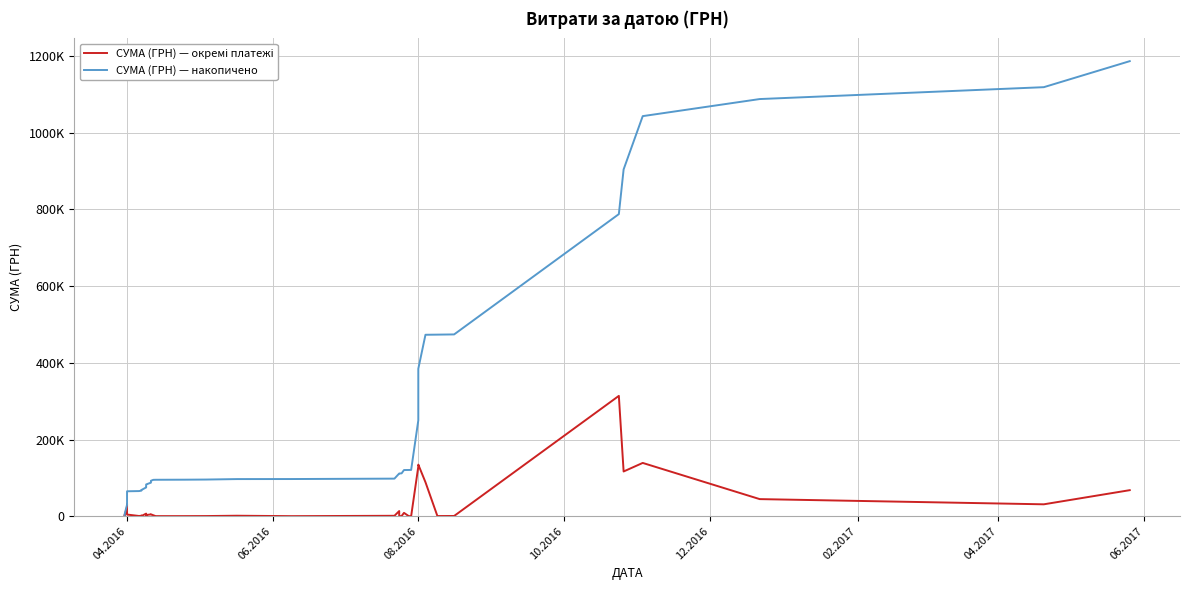

Reading left to right, what are all the values shown in this chart?

СУМА (ГРН) — окремі платежі: 2345.1	1445.4	1836.0	24252.4	30812.2	4271.8	555.8	1070.9	1303.5	387.2	6700.0	361.8	4492.8	2945.8	4695.3	4887.2	2450.2	173.9	215.5	360.7	1222.9	120.0	1049.9	13386.1	11.2	359.1	8661.0	199.0	97.8	129392.8	134483.0	88624.9	361.8	551.0	313793.7	116622.6	138905.7	44546.3	30978.0	67870.2
СУМА (ГРН) — накопичено: 2345.1	3790.5	5626.5	29878.9	60691.1	64962.9	65518.7	66589.6	67893.1	68280.2	74980.2	75342.1	79834.9	82780.6	87475.9	92363.1	94813.4	94987.3	95202.8	95563.4	96786.3	96906.3	97956.2	111342.3	111353.5	111712.6	120373.6	120572.6	120670.5	250063.2	384546.2	473171.1	473532.9	474083.9	787877.6	904500.2	1043405.9	1087952.3	1118930.3	1186800.5